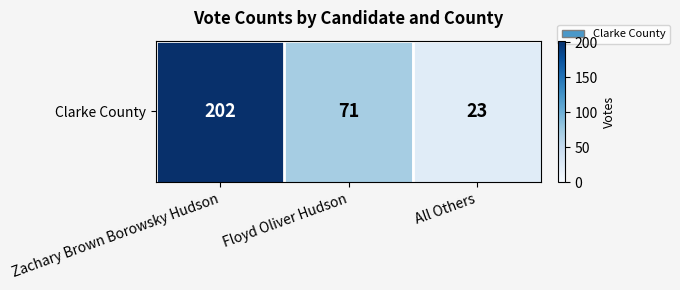

What is the difference between the values at All Others and Floyd Oliver Hudson?

48